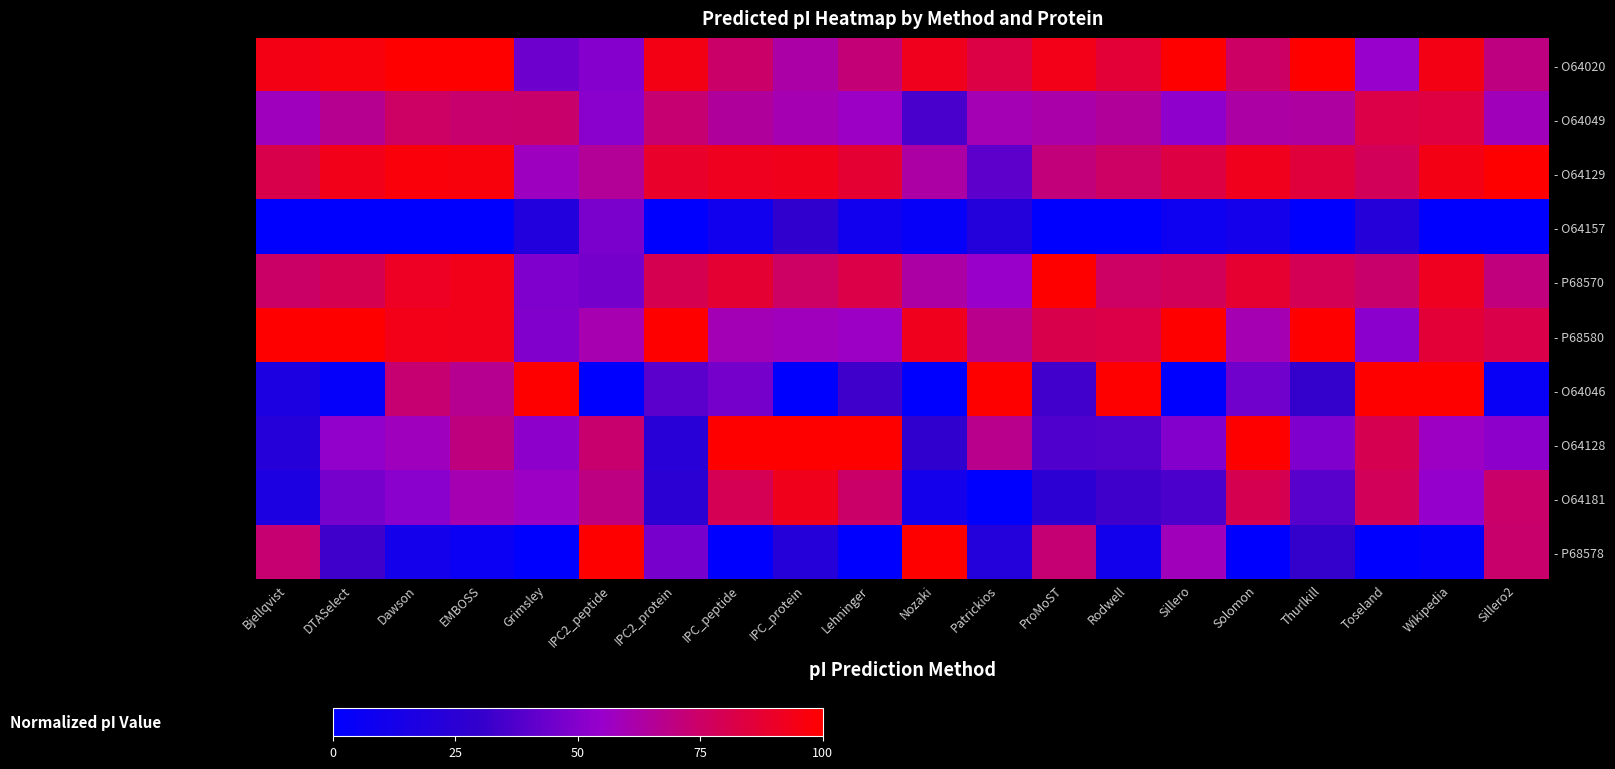

At which category does the chart reach its minimum across all series?

Bjellqvist